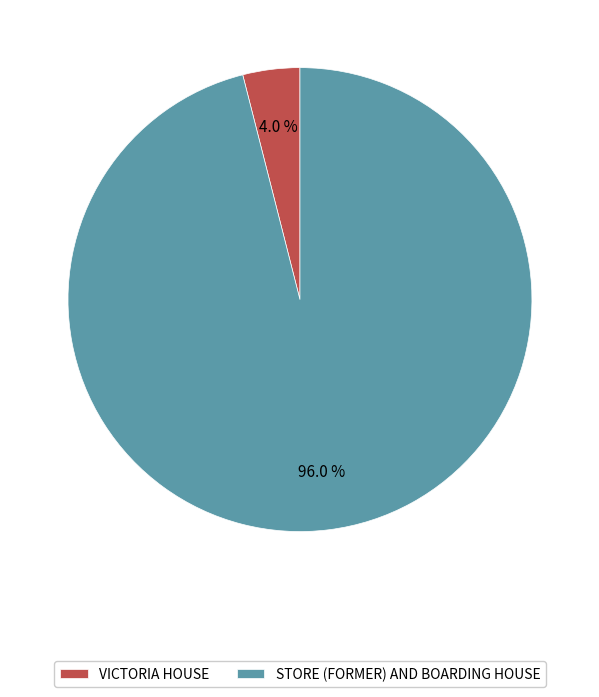

Does VICTORIA HOUSE account for over 50% of the chart?

No